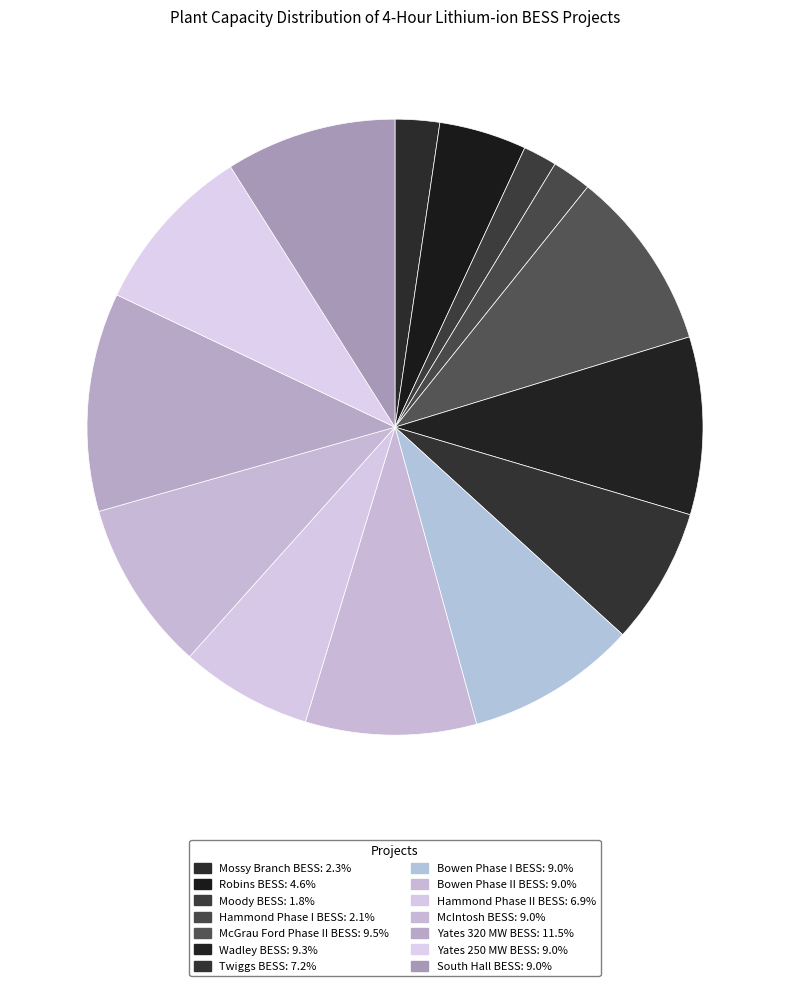

What is the smallest slice in the pie chart?

Moody BESS